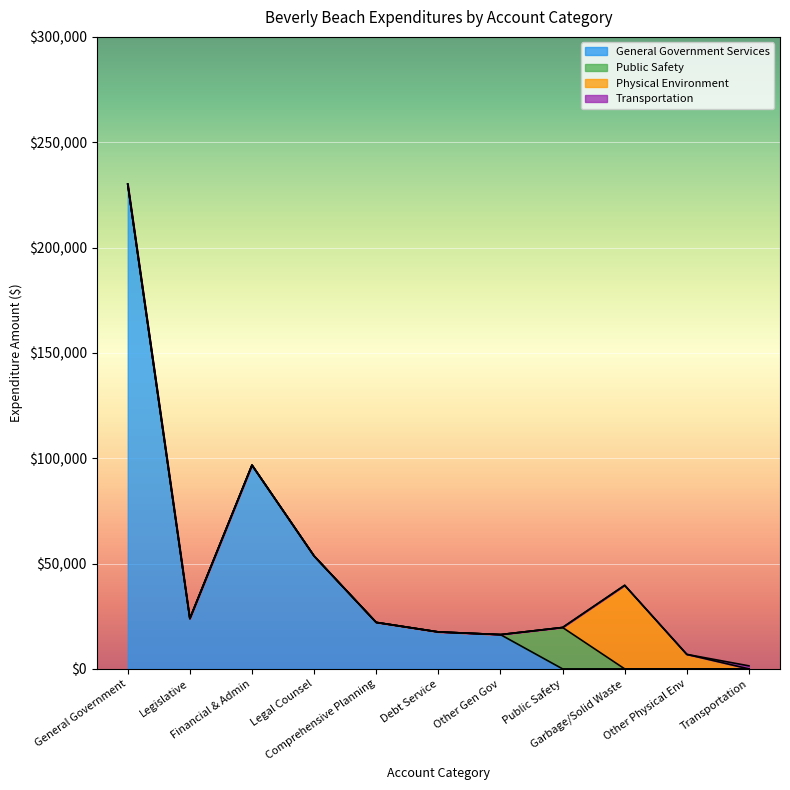

Which series has the widest spread of values?

General Government Services